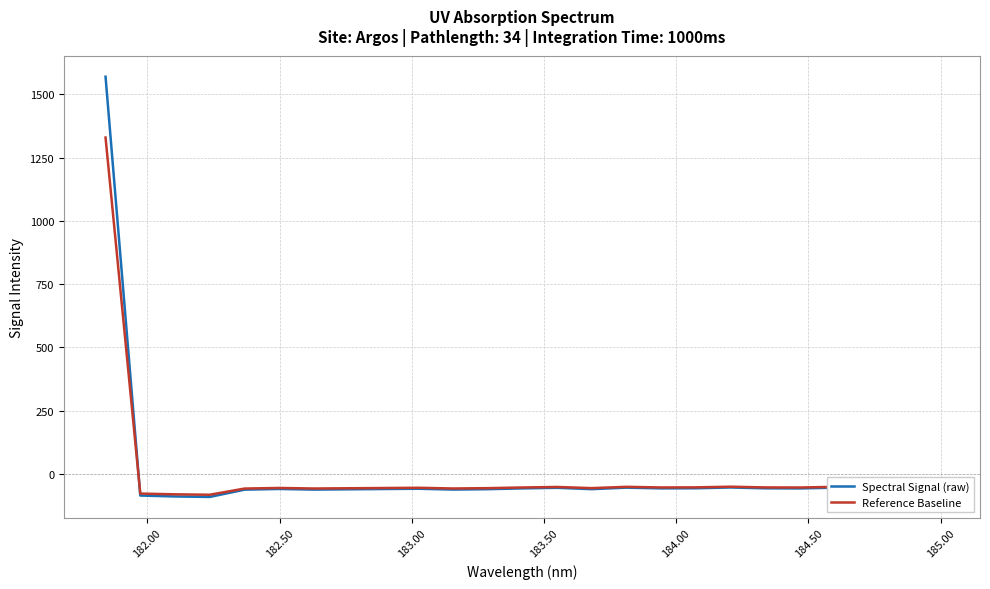

What is the difference between the maximum and minimum values in the Spectral Signal (raw) series?

1661.3